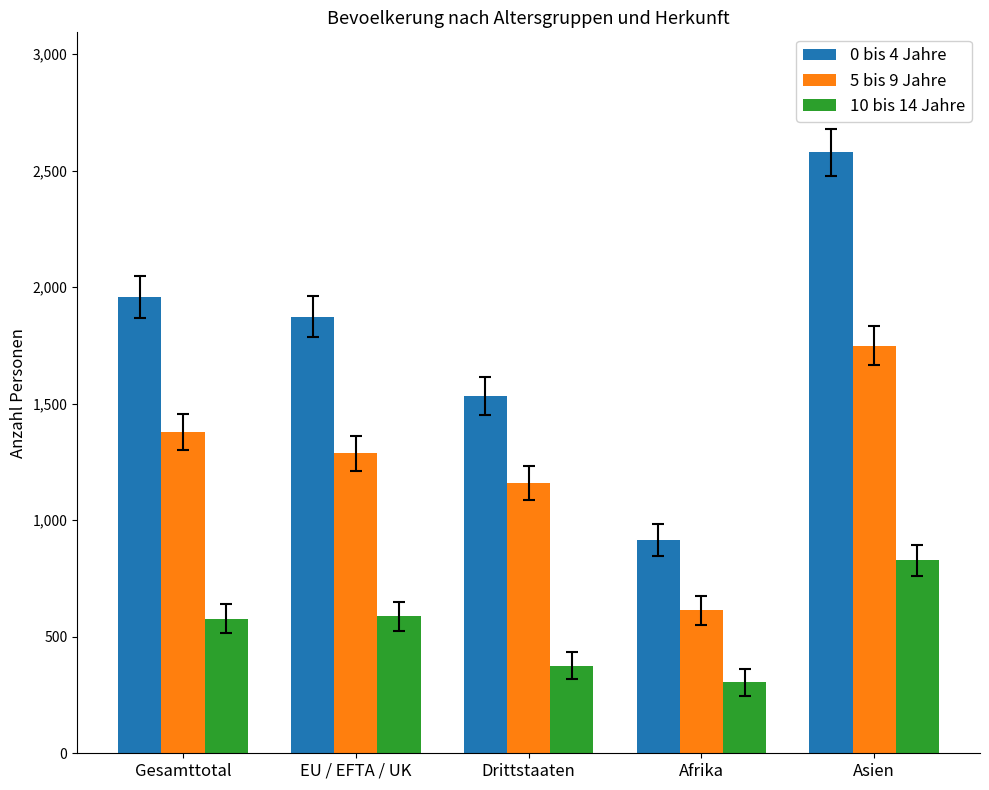

What is the minimum value shown in the chart?

304